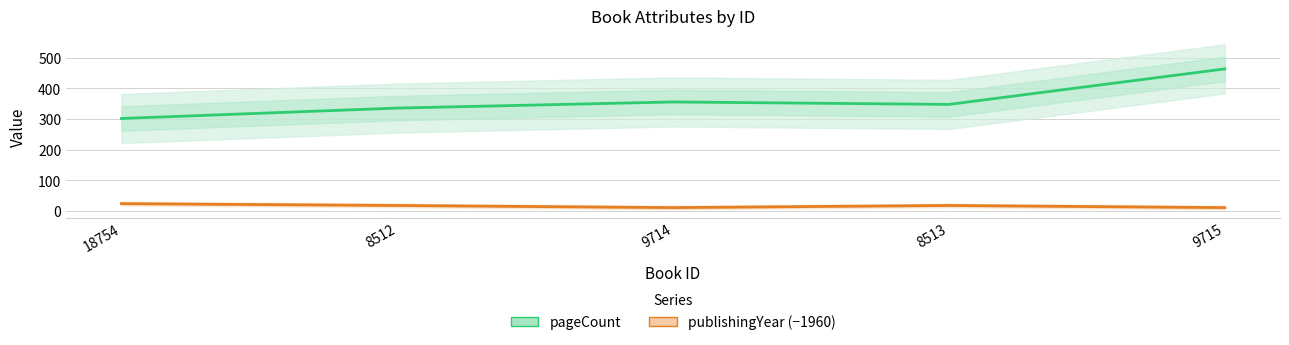

What is the difference between the second highest and minimum values in the publishingYear (offset) series?

7